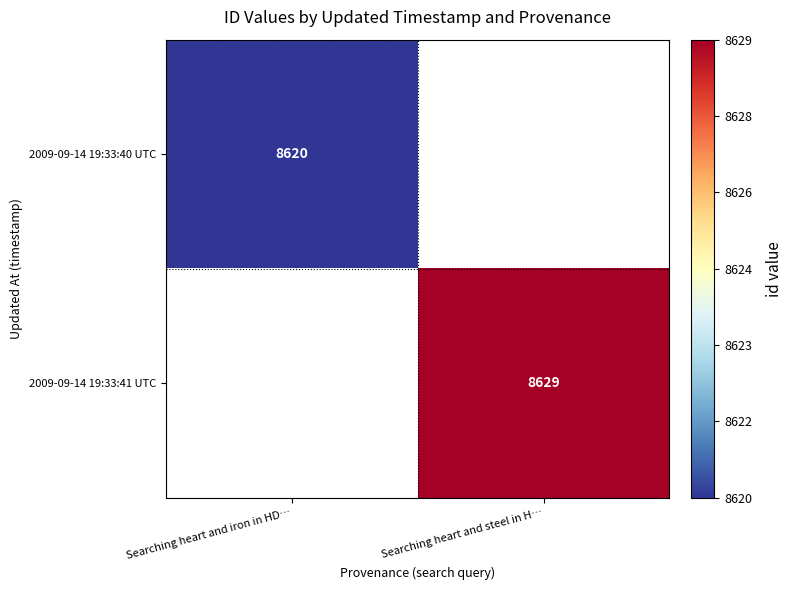

How many categories are shown in the chart?

2